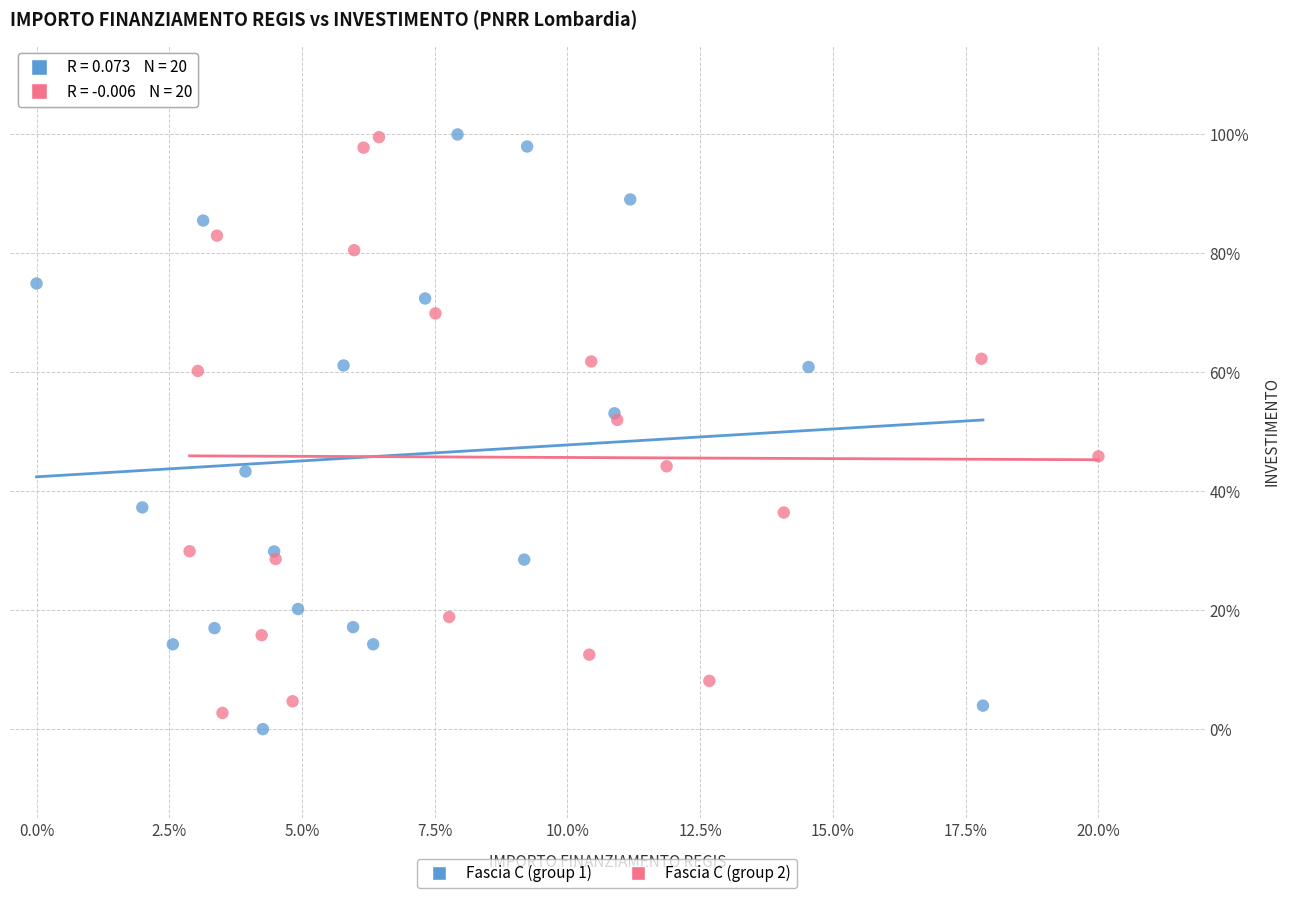

Which series reaches the minimum Y coordinate?

Fascia C (group 1)